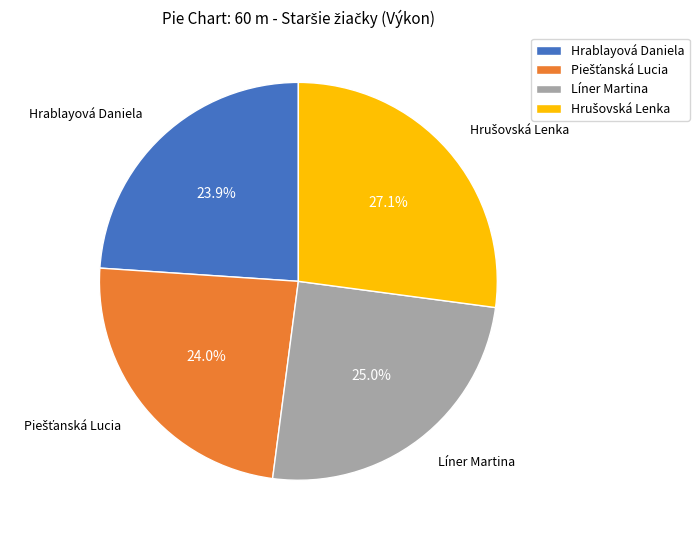

Combined, do Hrablayová Daniela and Líner Martina account for over 50%?

No